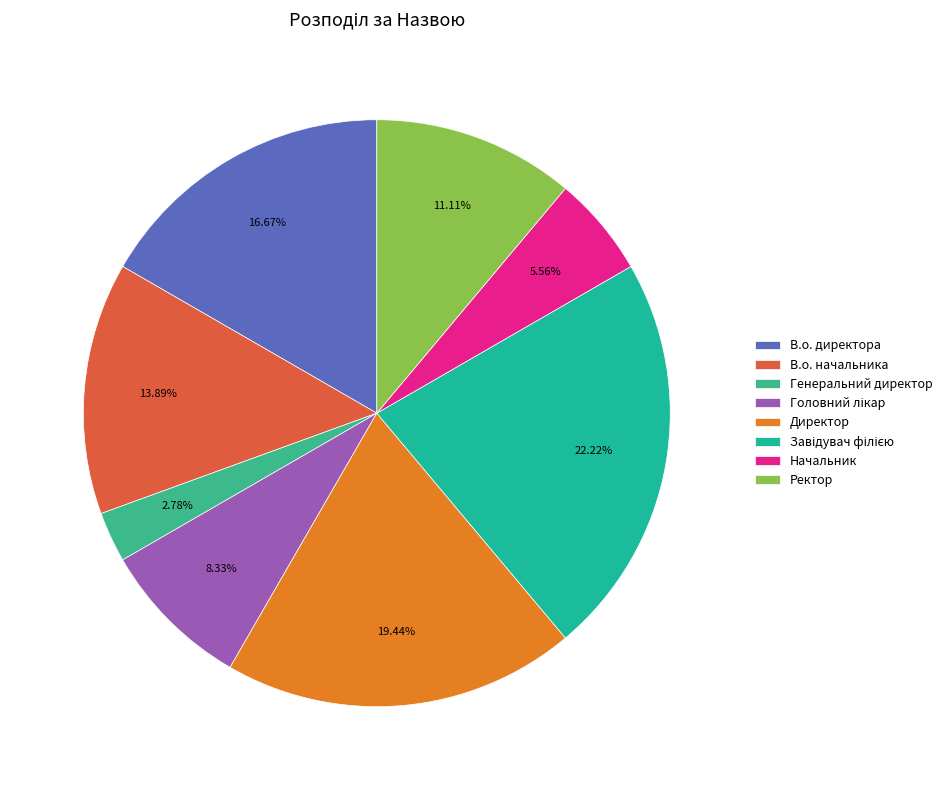

Which slice is the largest?

Завідувач філією